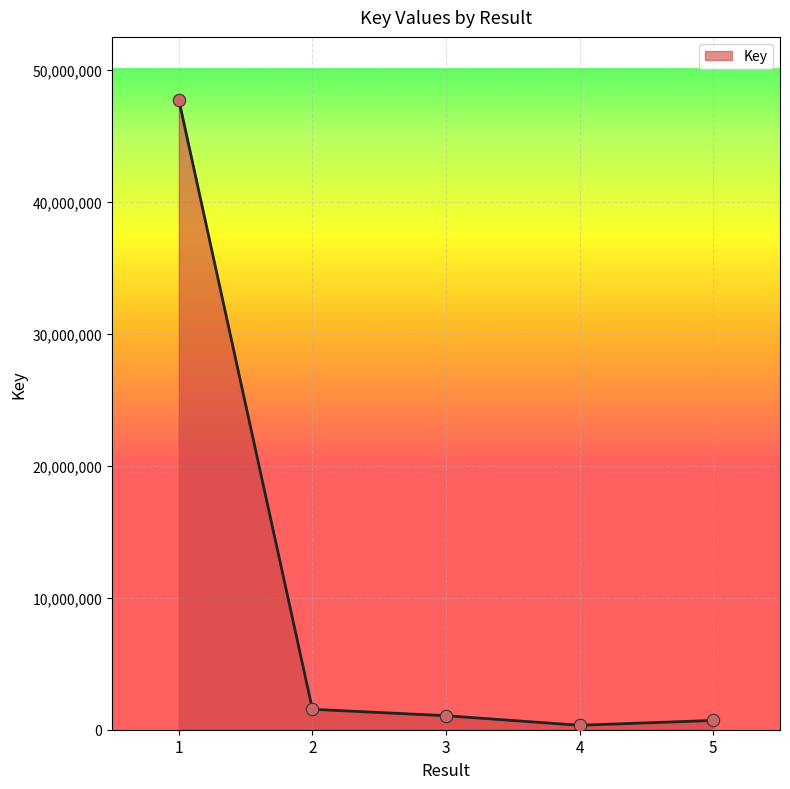

What is the ratio of the value at 1 to the value at 4?

142.0